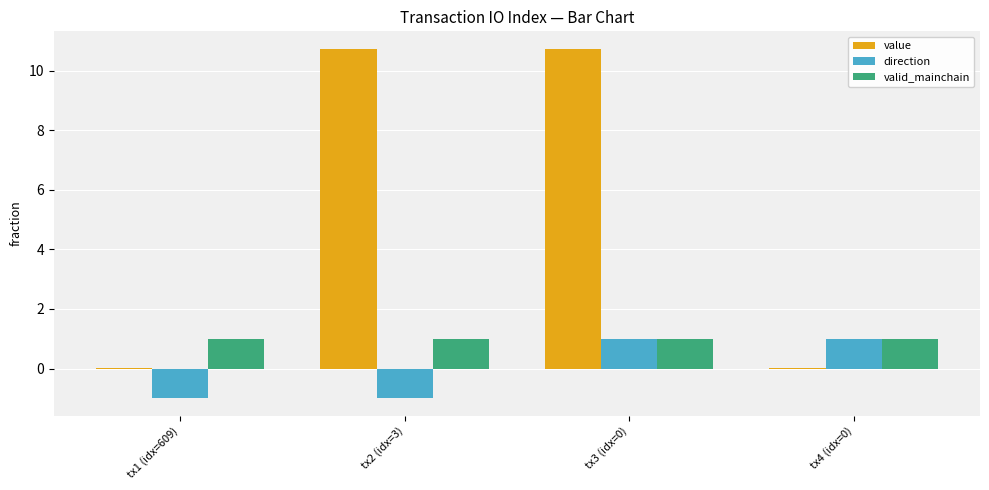

What is the sum of all value values?

21.5